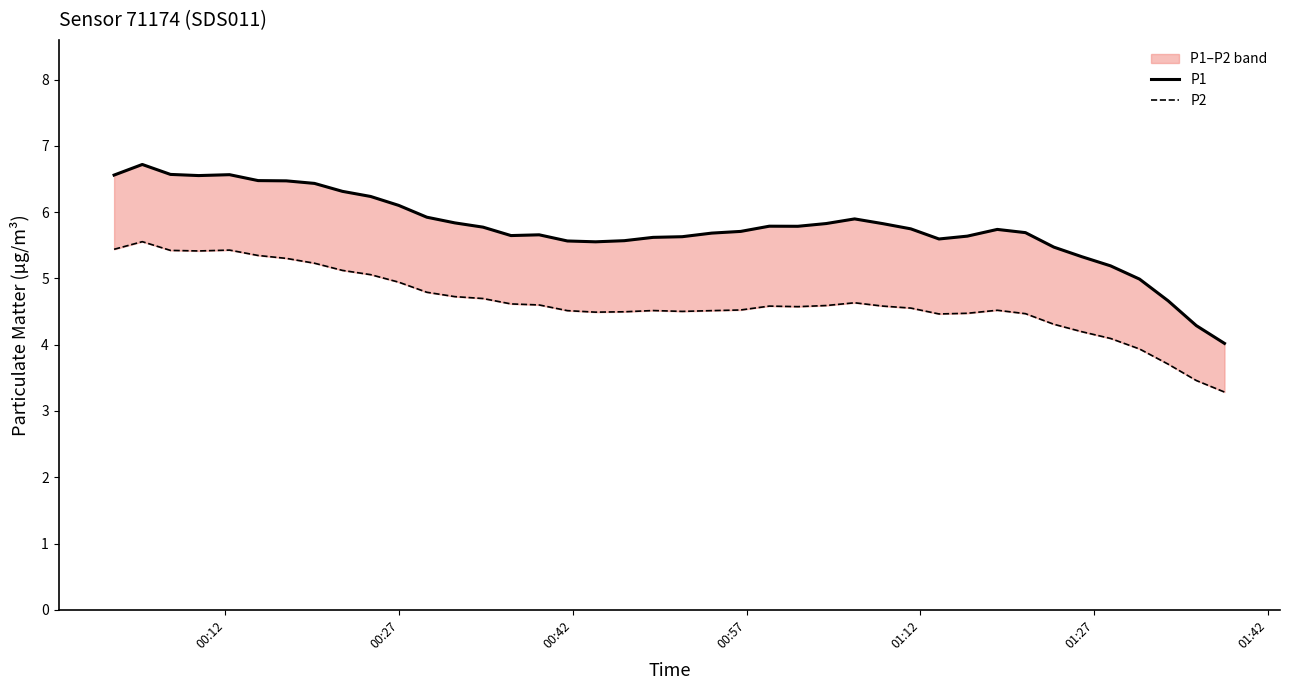

True or false: P2 has a value of 5.4 at 00:12.

True